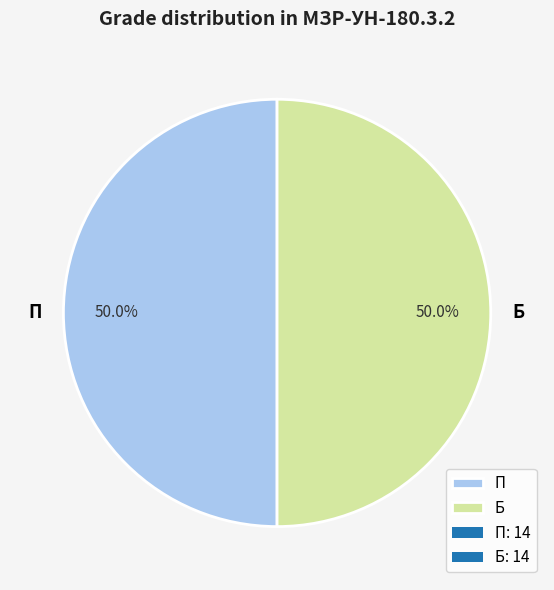

Is the sum of П and Б greater than half?

Yes